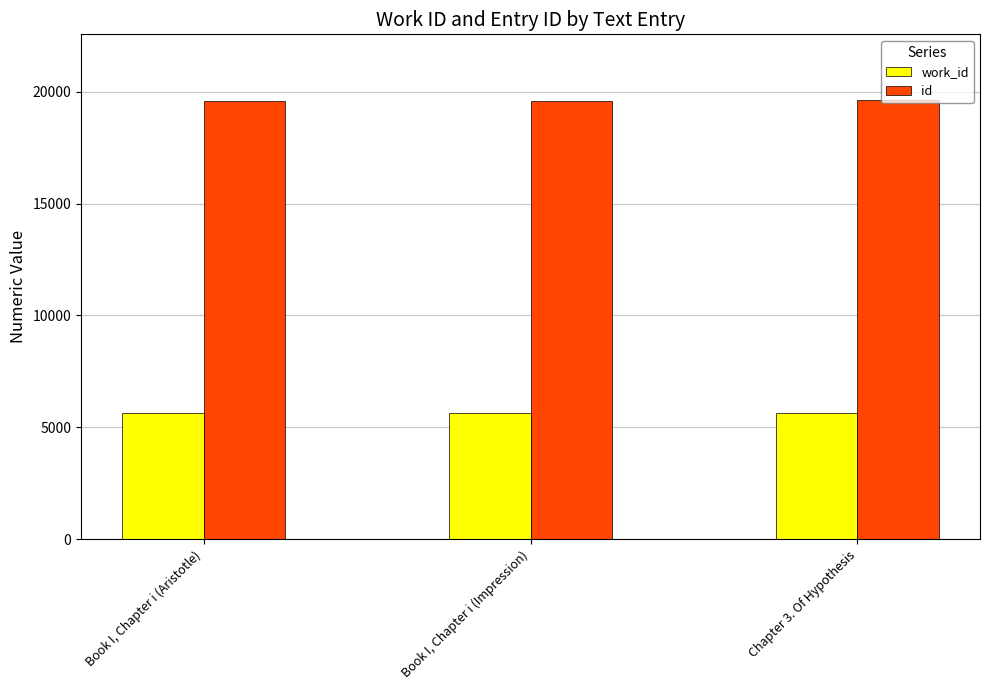

Count the number of categories in the chart.

3